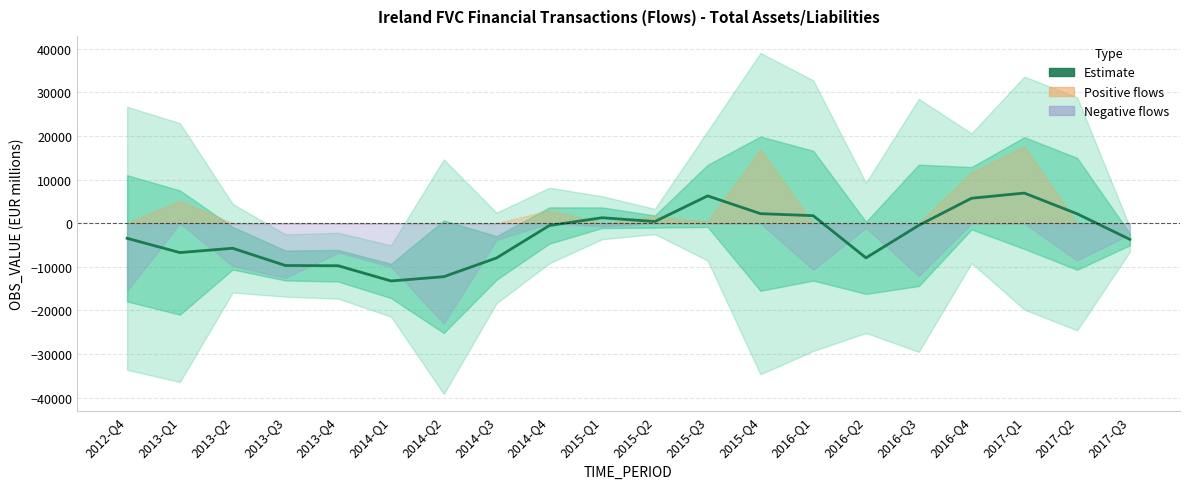

What is the smallest value displayed?

-13243.0